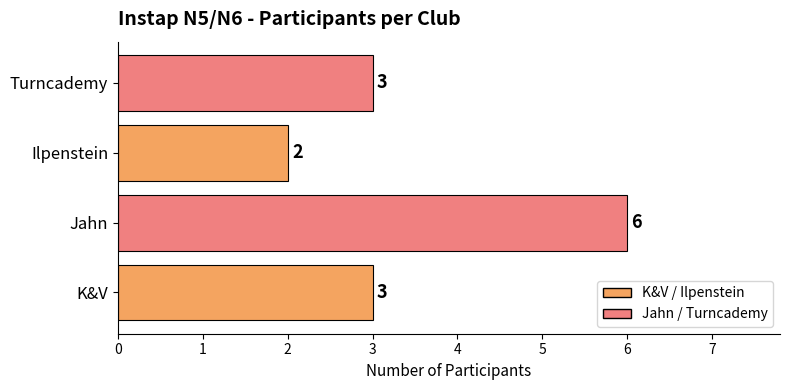

Reading top to bottom, extract all data points from this chart.

3	2	6	3